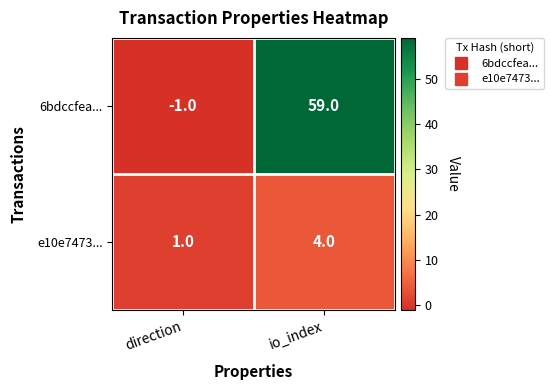

List the series in order of their peak value, highest first.

6bdccfea..., e10e7473...